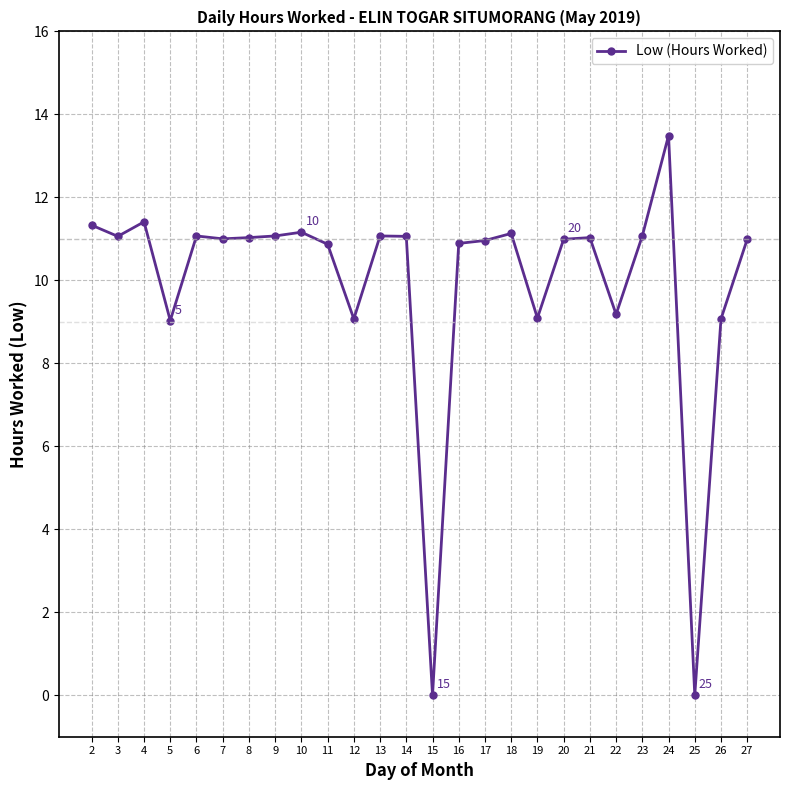

What is the value of the 13th point from the left?

11.1